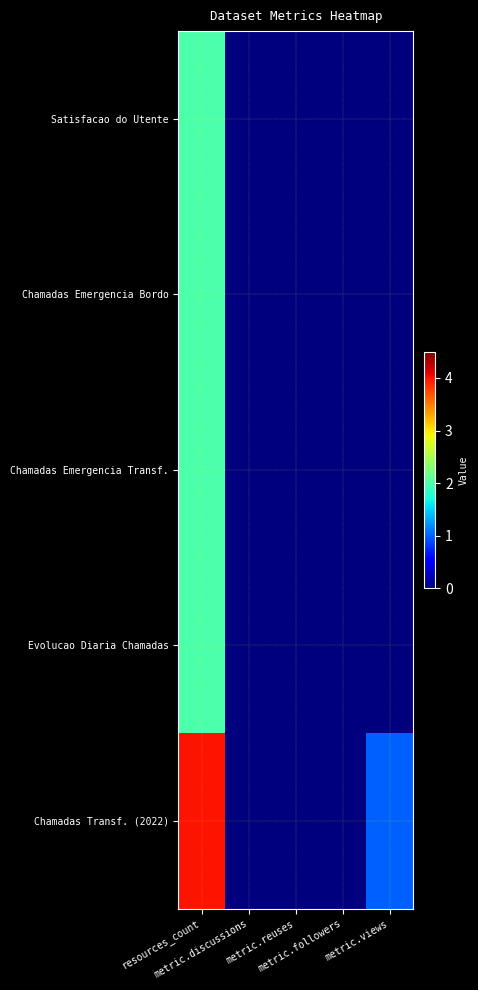

Count the number of categories in the chart.

5